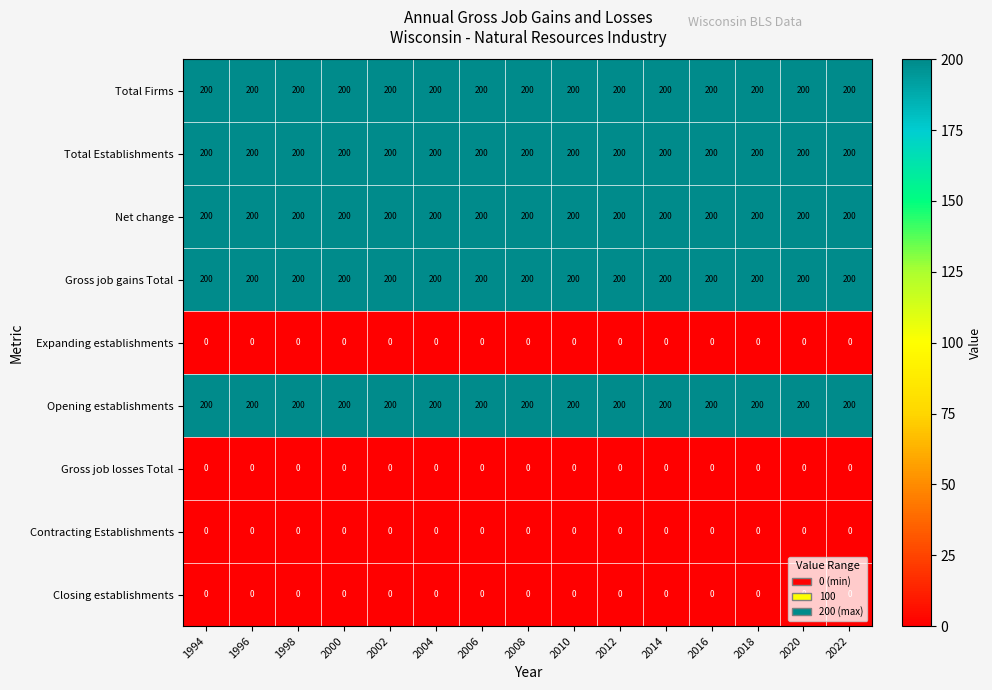

Count the number of data series in this chart.

9